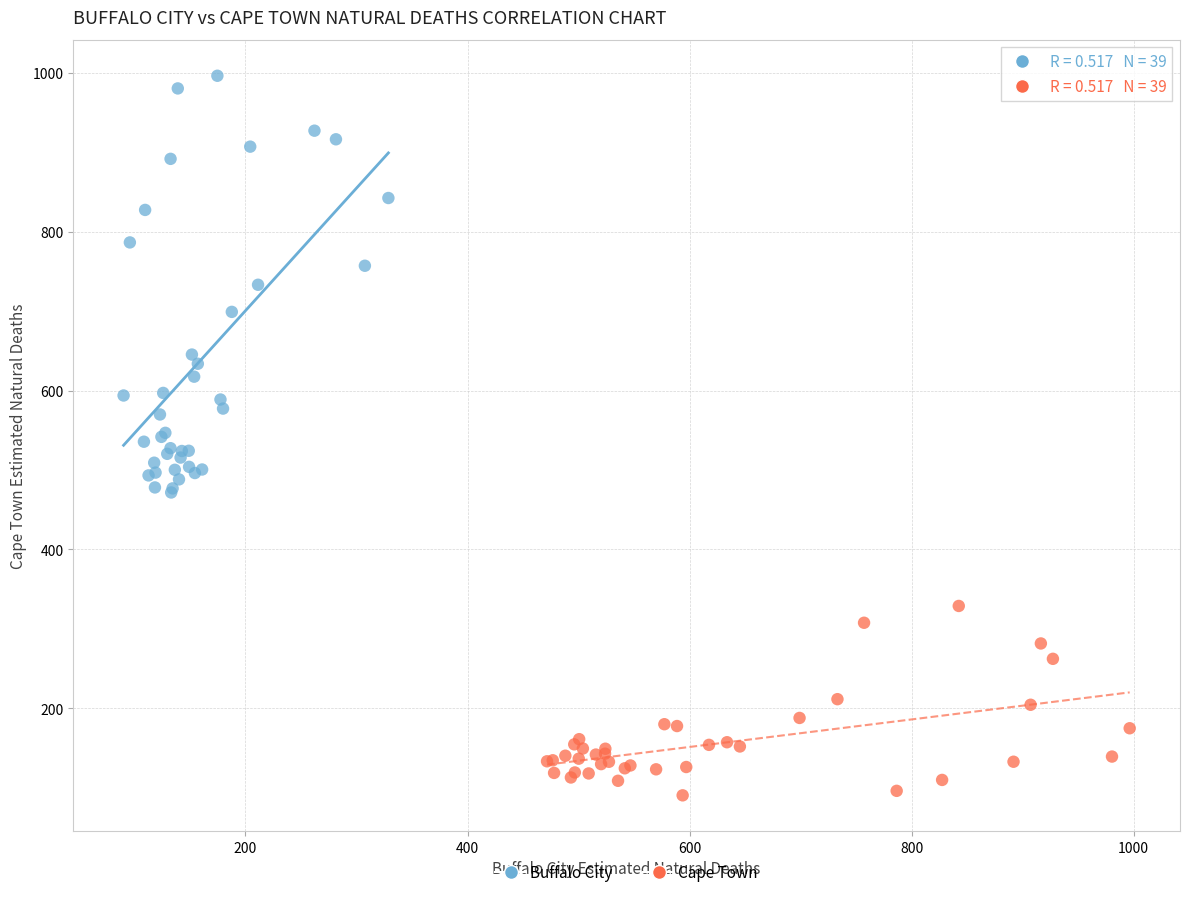

Which series has the widest spread of Y values?

Buffalo City